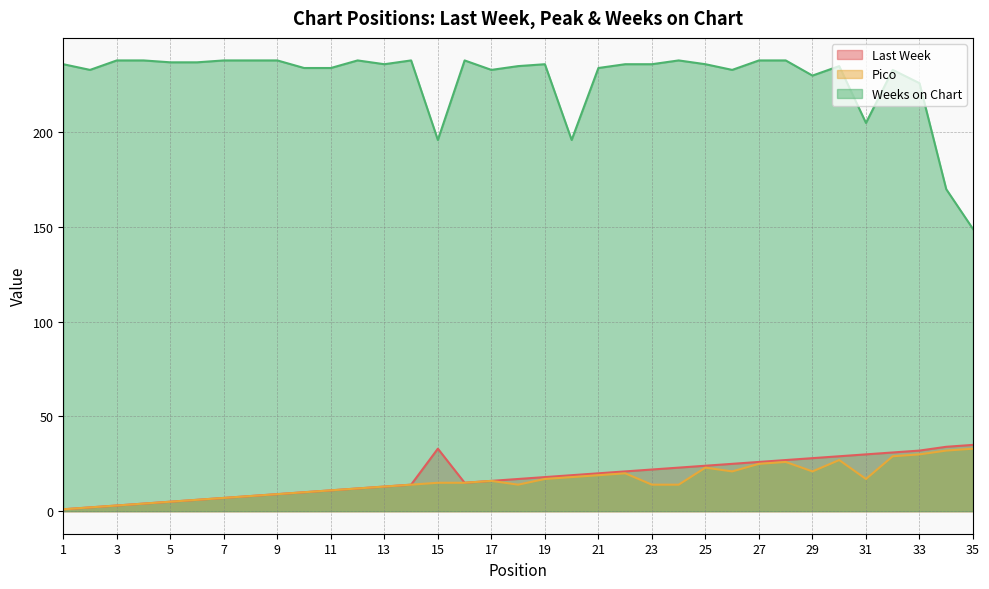

What is the difference between the Weeks on Chart values at 2 and 35?

84